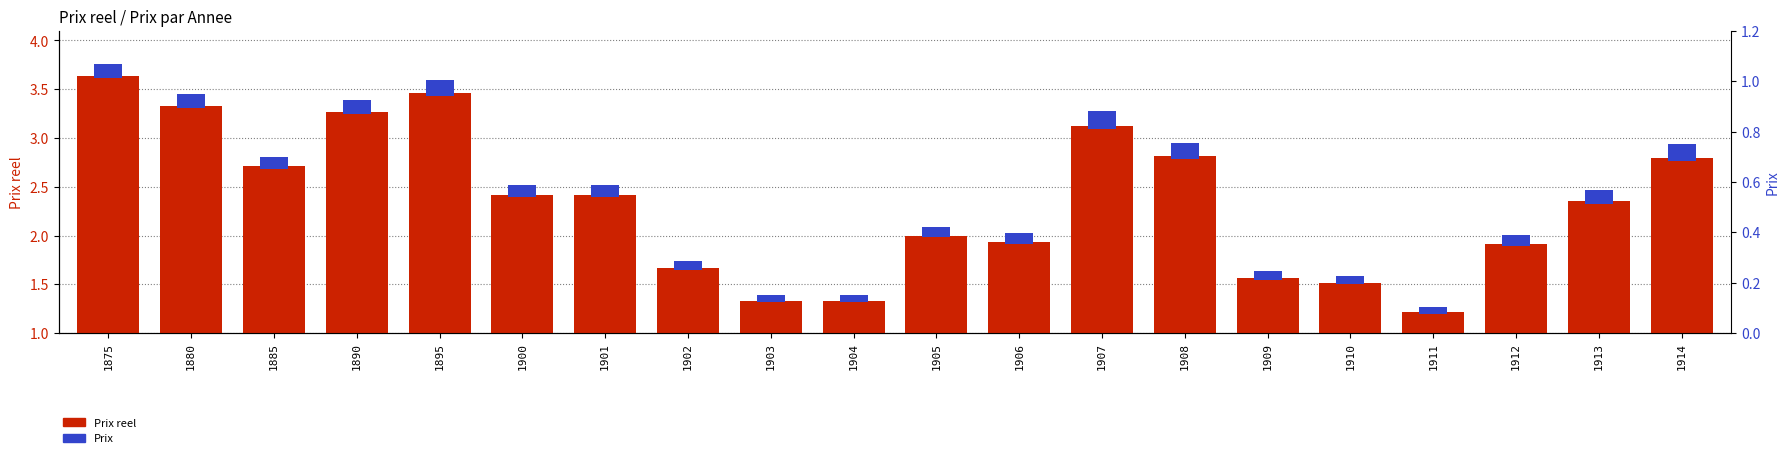

What is the average value of the Prix reel series?

2.3